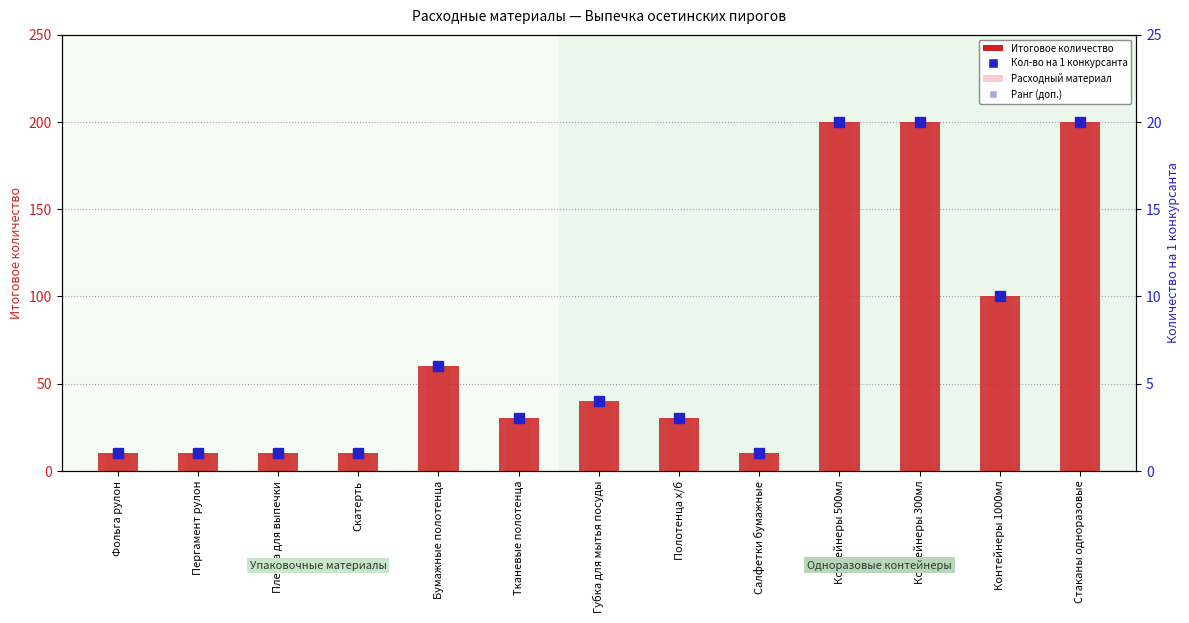

How many data points does each series have?

13